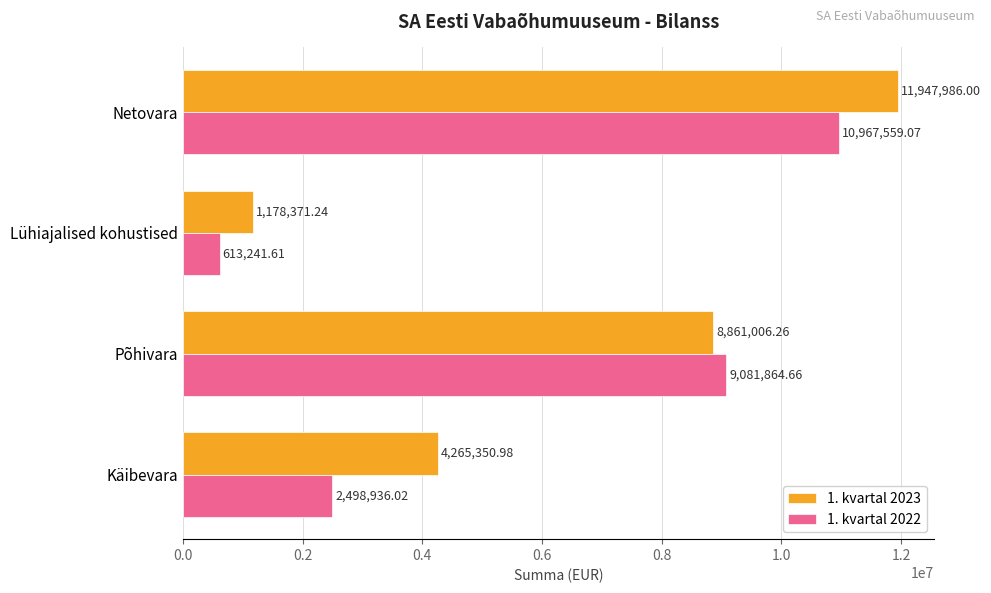

What is the spread (max minus min) of values at Põhivara?

220858.4